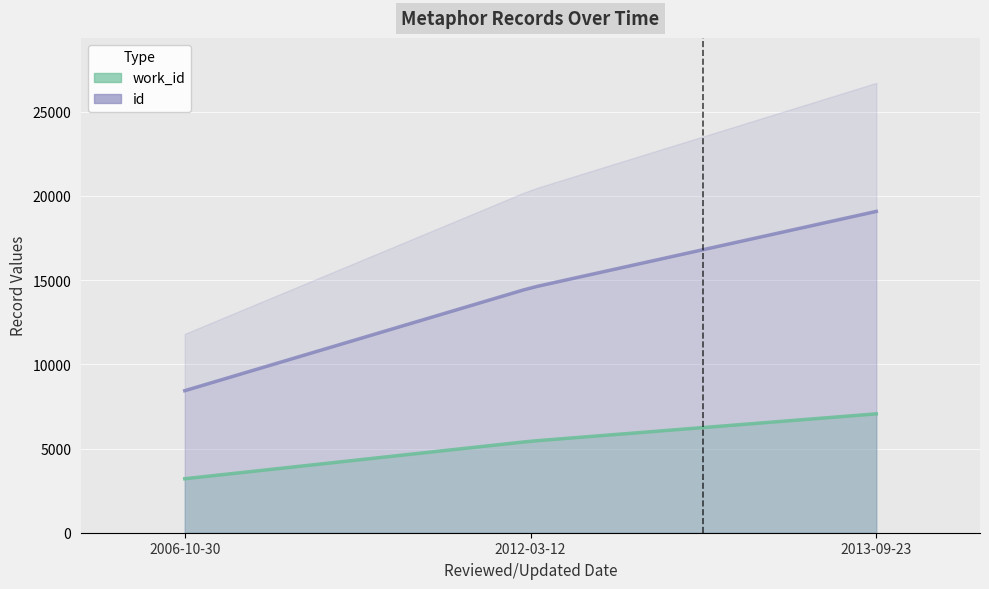

How many work_id values are between 3206 and 7060?

3